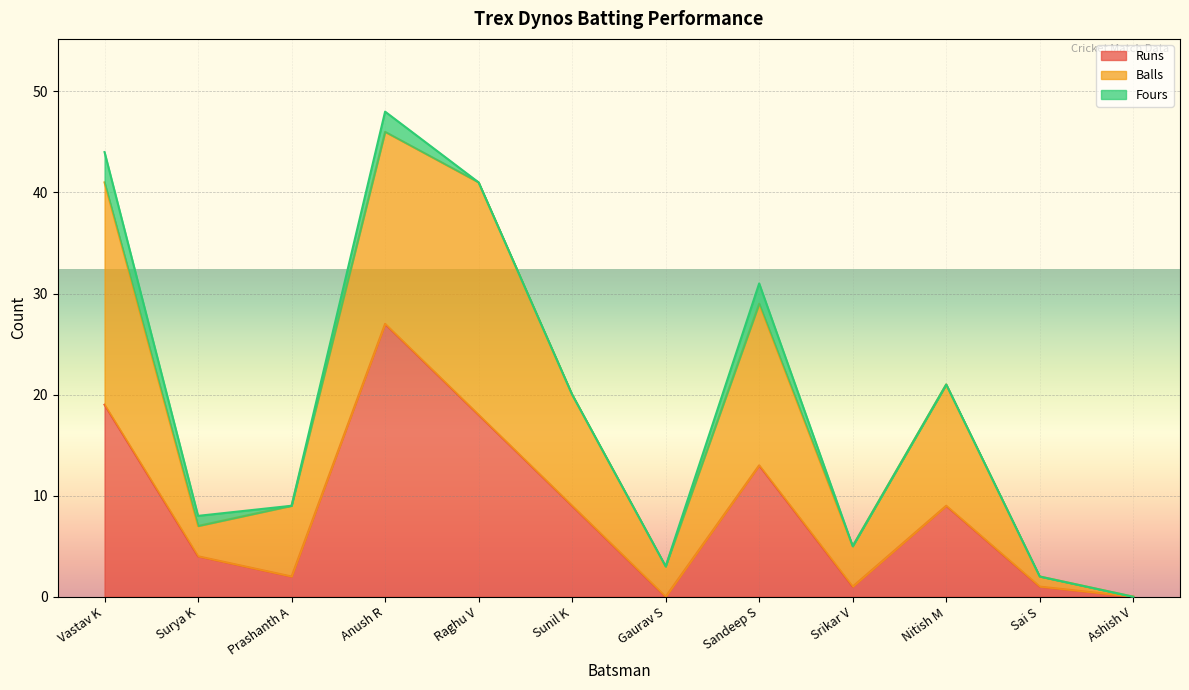

Between Raghu V and Sai S, which is larger?

Raghu V